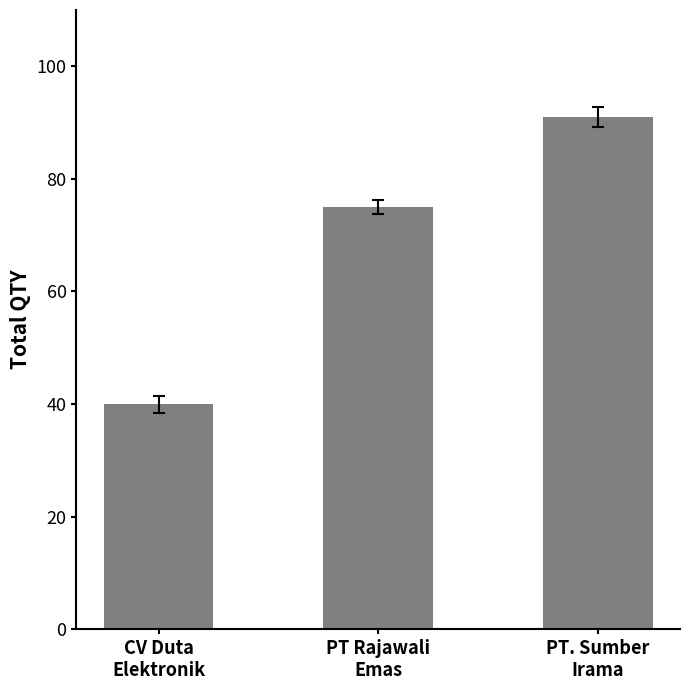

True or false: the data shows 91 at PT. Sumber
Irama.

True